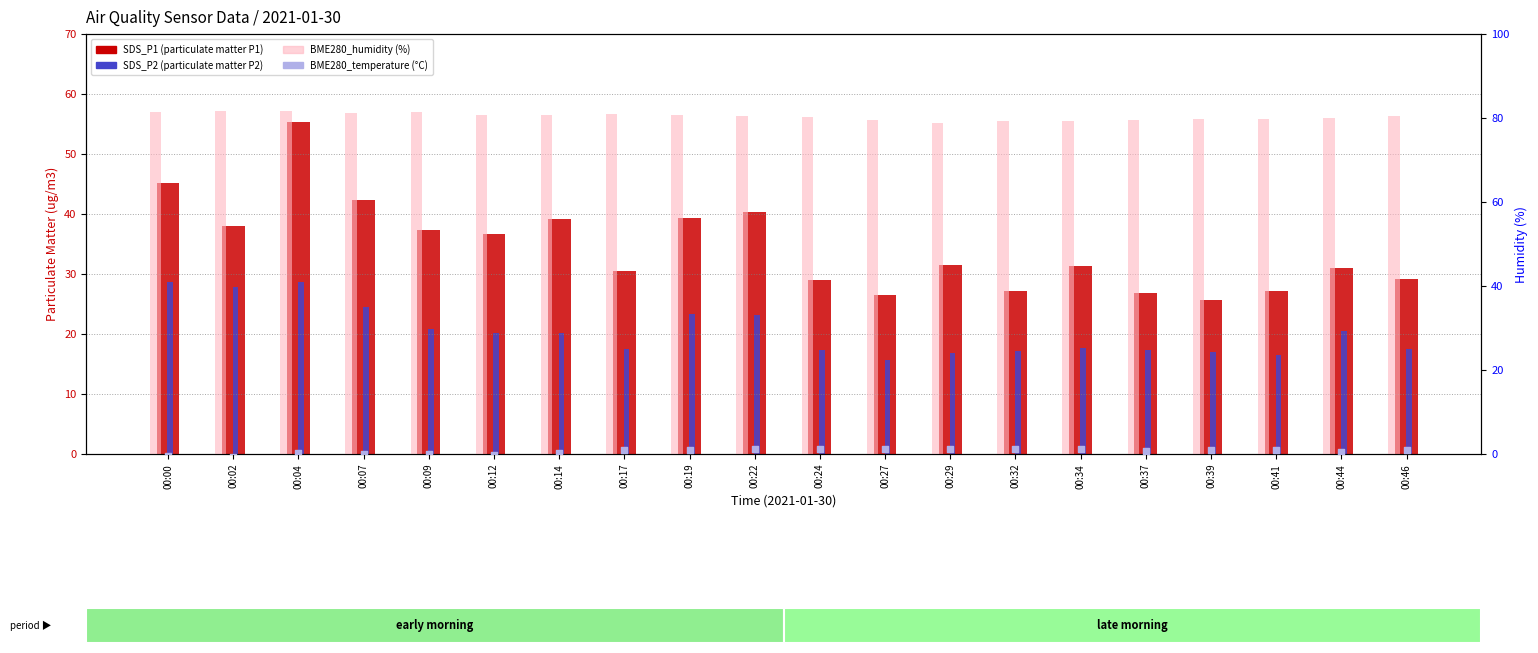

What is the total value across all series at 00:32?

124.9